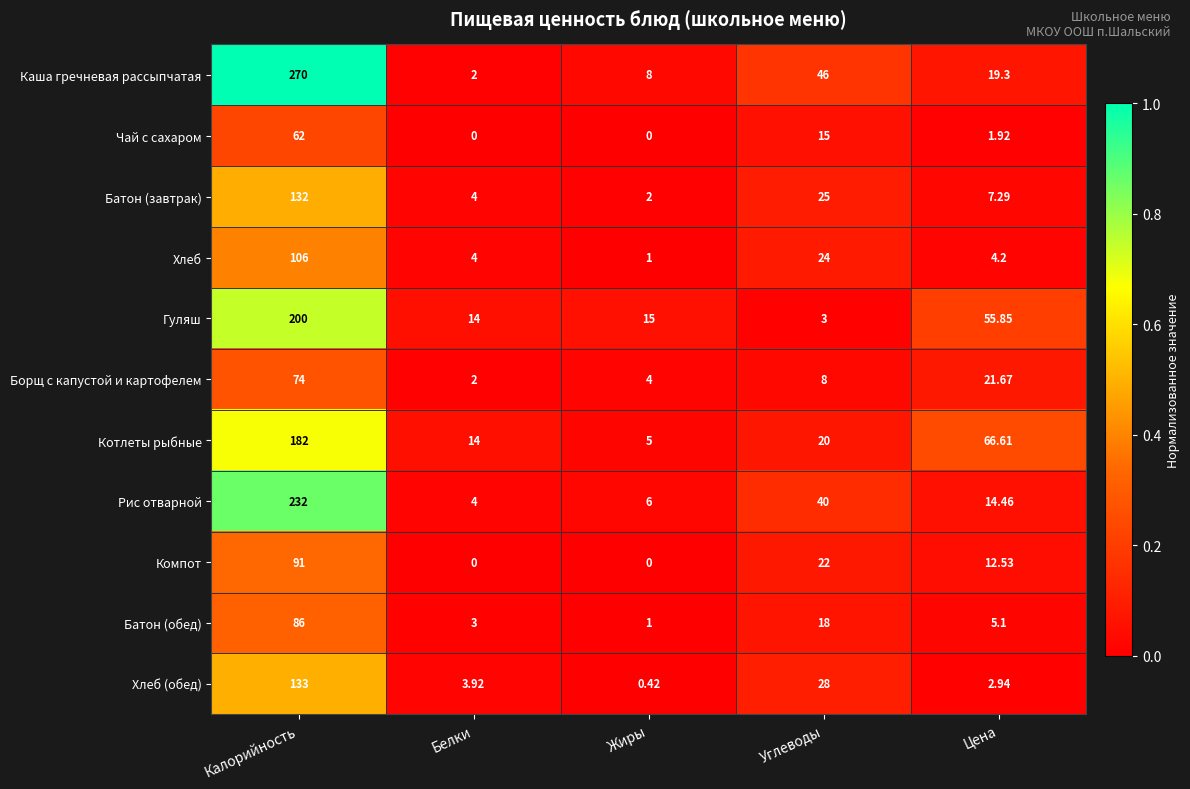

Which series has the largest range (max minus min)?

Каша гречневая рассыпчатая